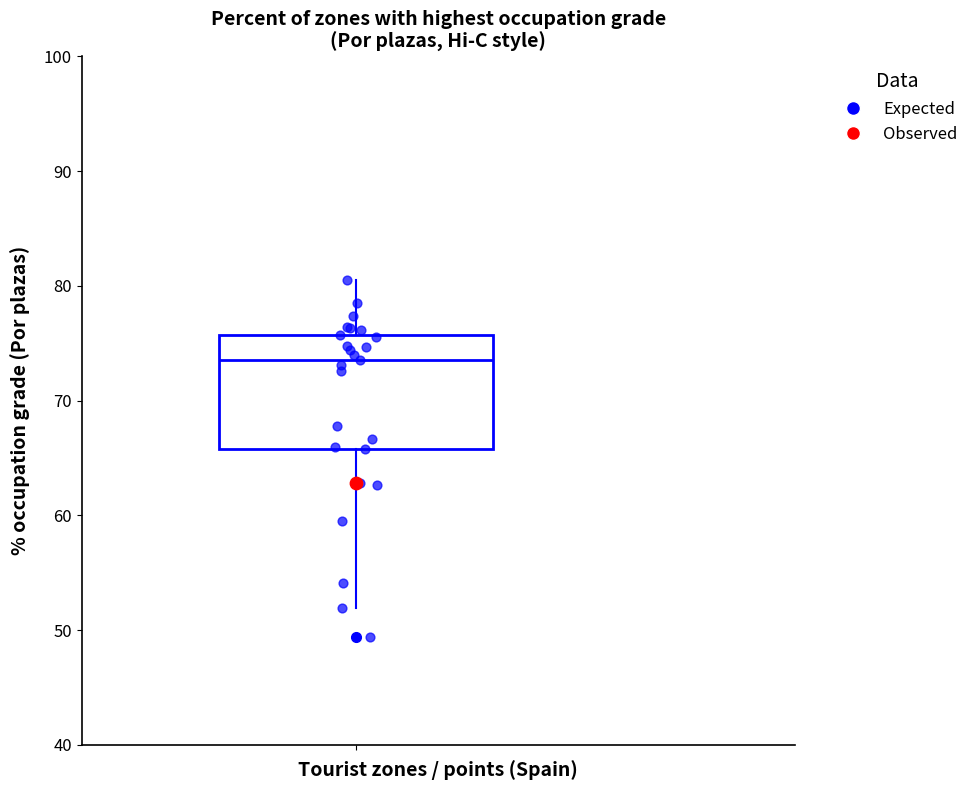

Transcribe this box plot: give where the median line is, the range the box spans, and where the two whiskers end, as read against the y-axis. The values are not printed on the chart, so give them approximately, as read against the axis.

median 74, box 66 to 76, whiskers 52 to 81